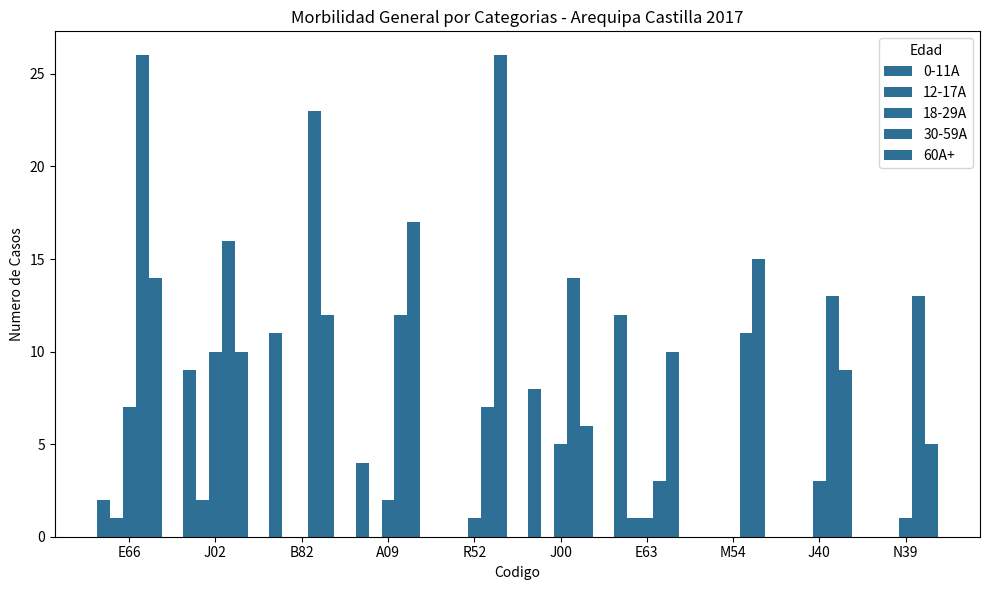

The value of 18-29A at R52 is 1. True or false?

True